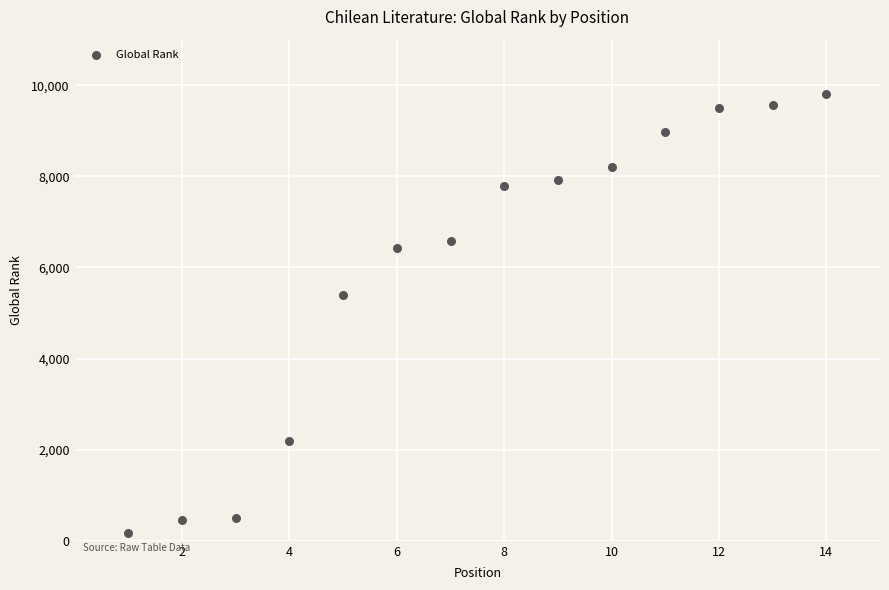

What is the range of Y values (max minus min)?

9648